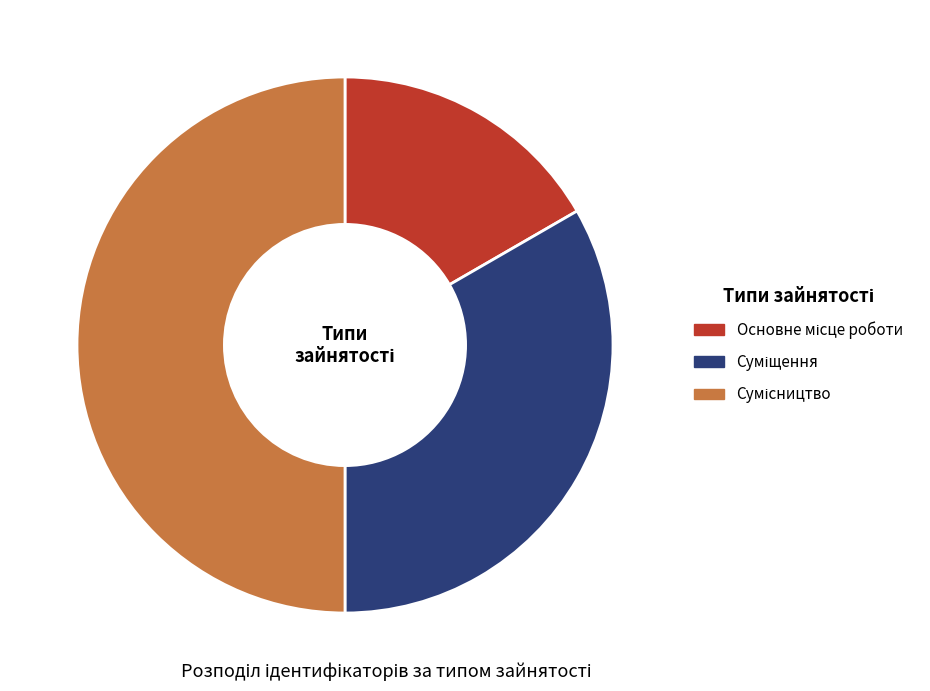

How many segments does this pie chart have?

3